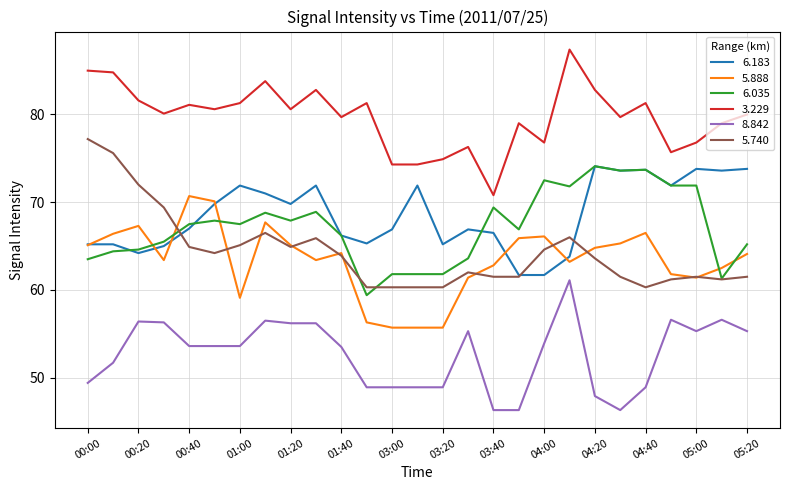

Does the chart have visible grid lines?

Yes